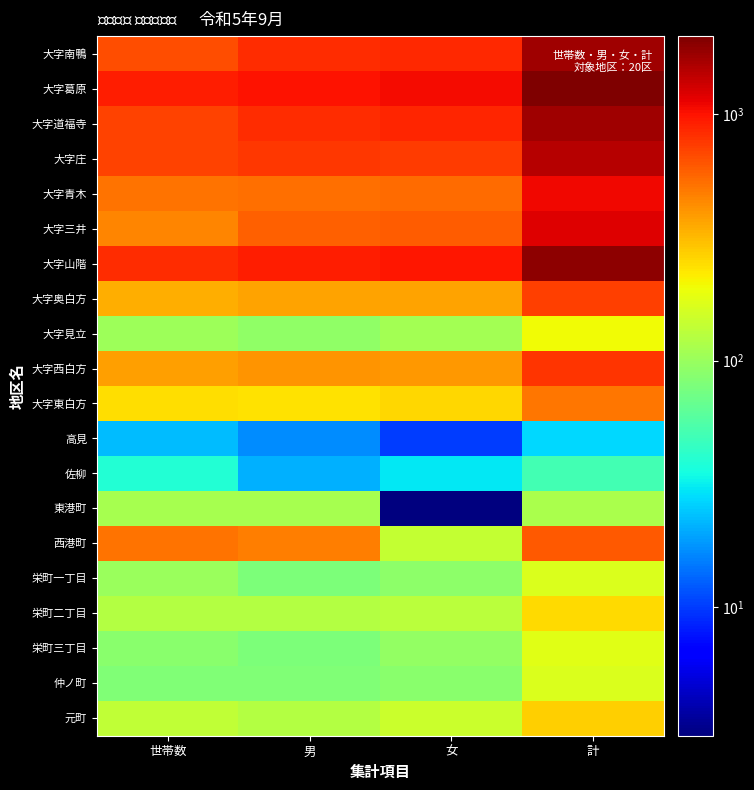

At 男, list the series in order from smallest to largest.

高見, 佐柳, 栄町一丁目, 栄町三丁目, 仲ノ町, 大字見立, 東港町, 栄町二丁目, 元町, 大字東白方, 大字奥白方, 大字西白方, 西港町, 大字青木, 大字三井, 大字庄, 大字道福寺, 大字南鴨, 大字山階, 大字葛原